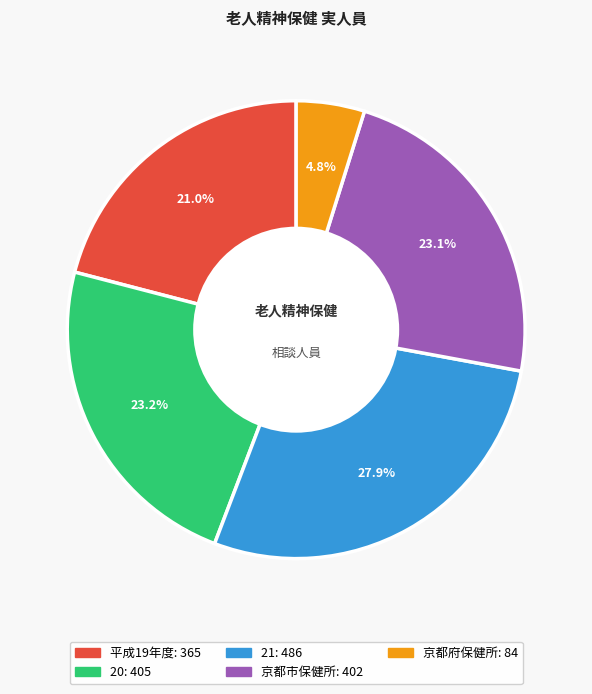

To the nearest percent, what is the average slice percentage?

20%